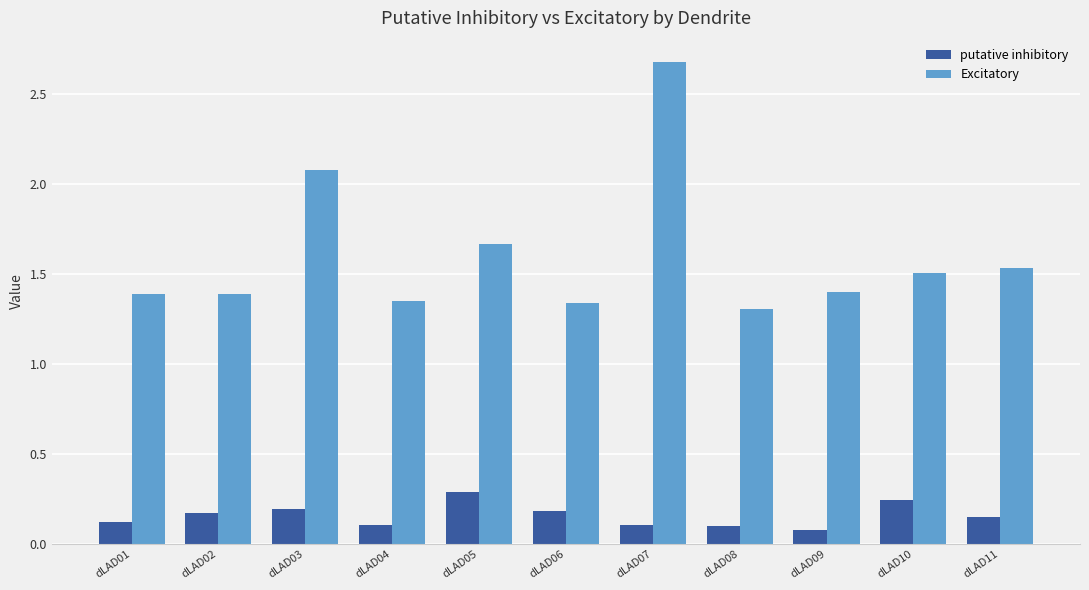

At dLAD11, list the series in order from smallest to largest.

putative inhibitory, Excitatory